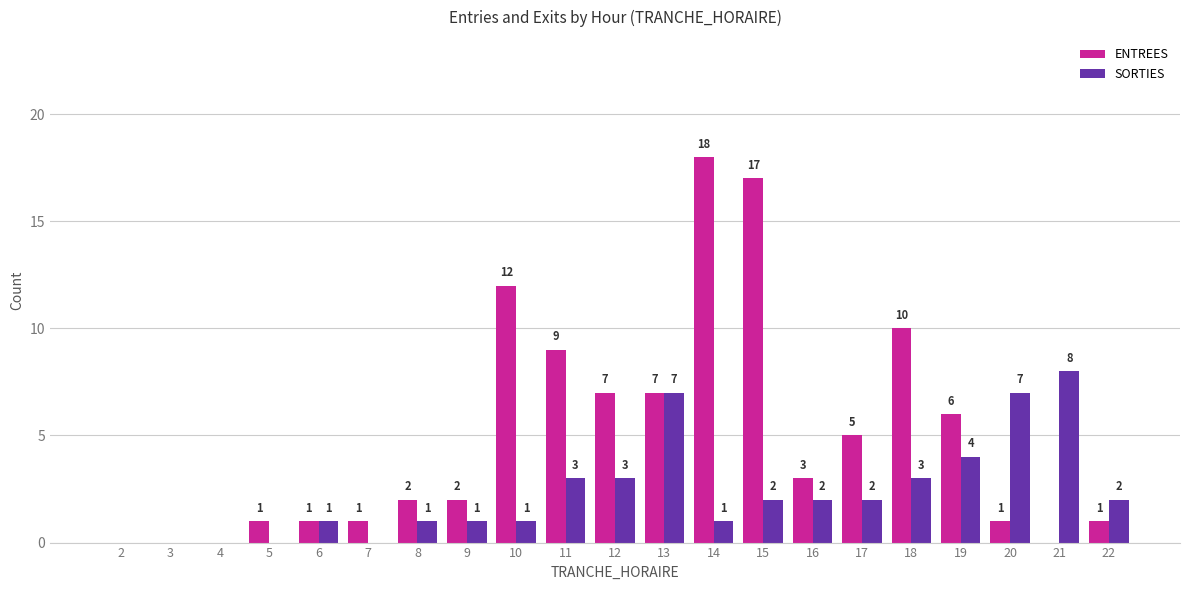

How many values in SORTIES are above zero?

16